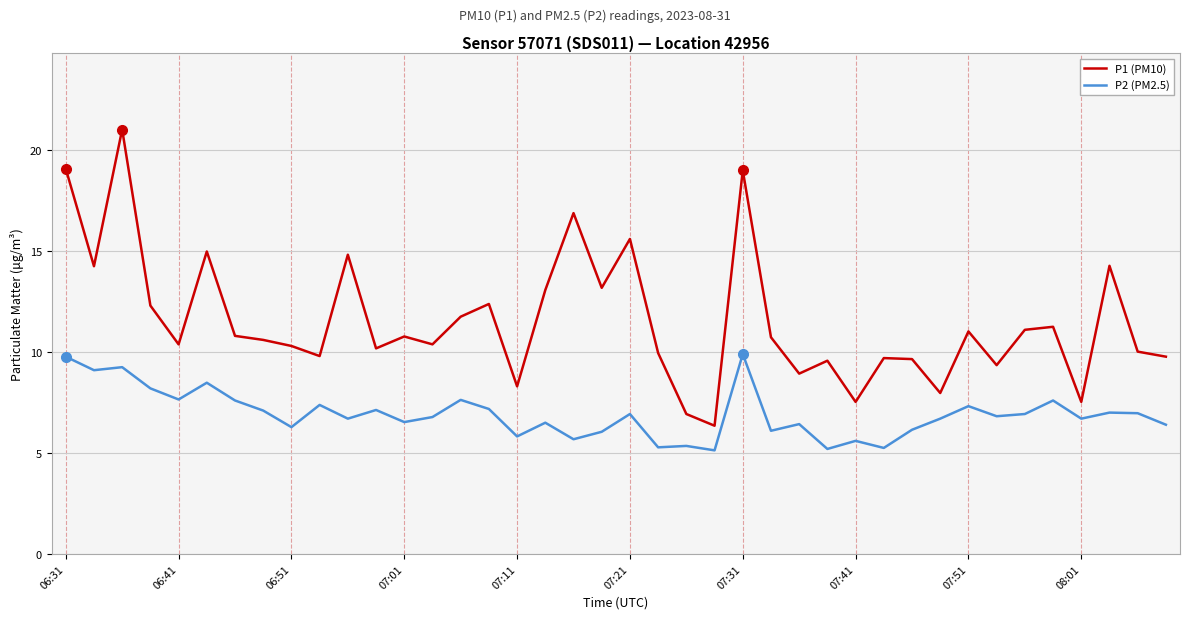

What are all the series names shown in the legend?

P1 (PM10), P2 (PM2.5)